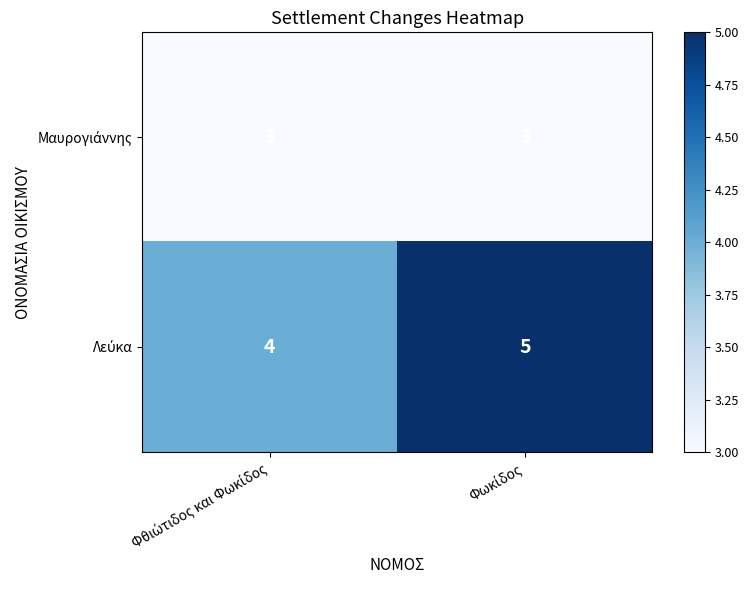

Count the number of data series in this chart.

2